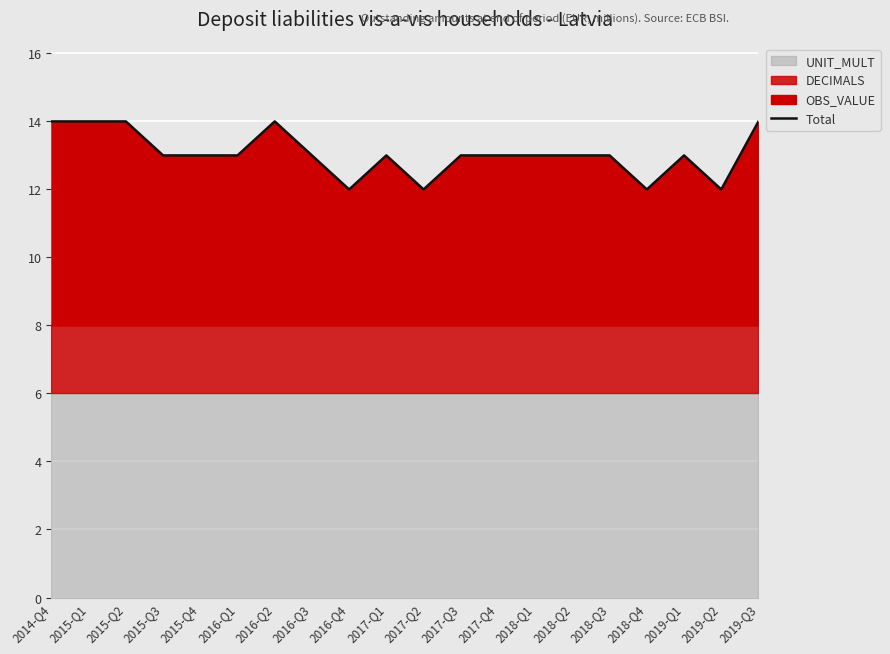

Rank the categories by value from lowest to highest.

2016-Q4, 2017-Q2, 2018-Q4, 2019-Q2, 2015-Q3, 2015-Q4, 2016-Q1, 2016-Q3, 2017-Q1, 2017-Q3, 2017-Q4, 2018-Q1, 2018-Q2, 2018-Q3, 2019-Q1, 2014-Q4, 2015-Q1, 2015-Q2, 2016-Q2, 2019-Q3